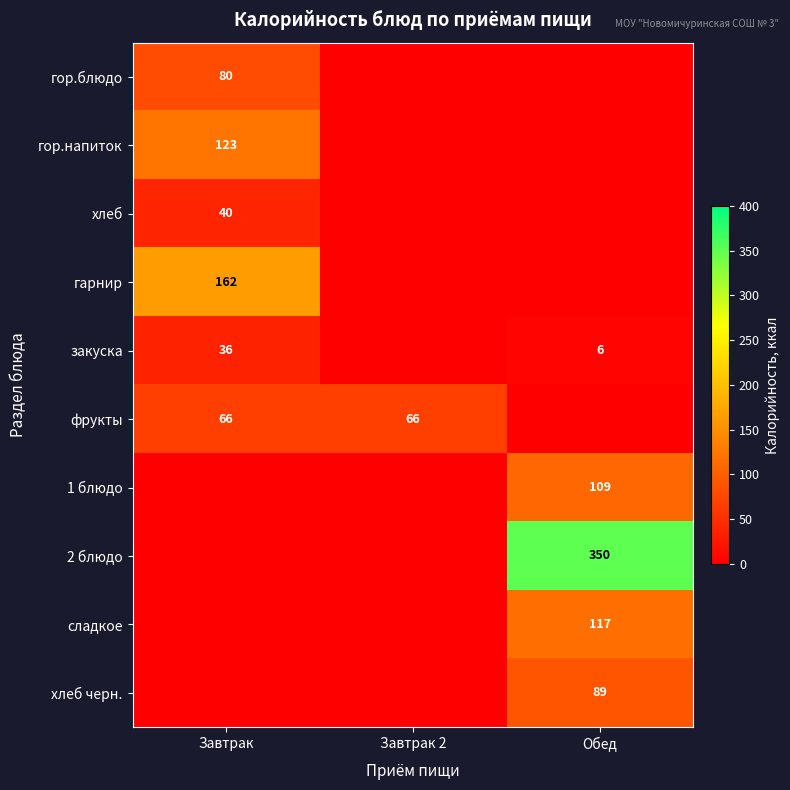

What is the total value across all series at Завтрак?

507.4